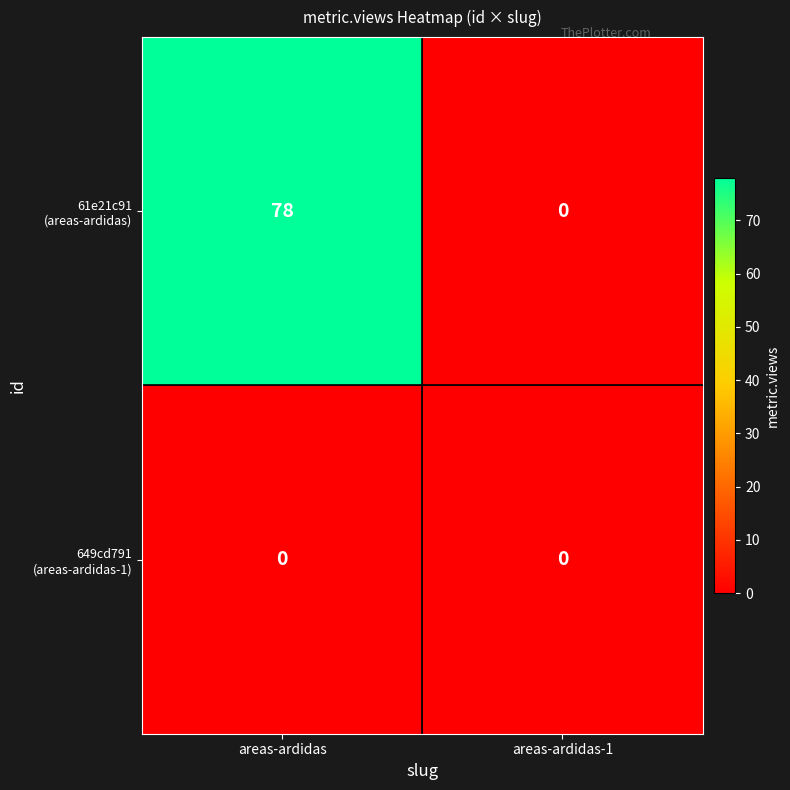

Which label corresponds to the largest value in the chart?

areas-ardidas